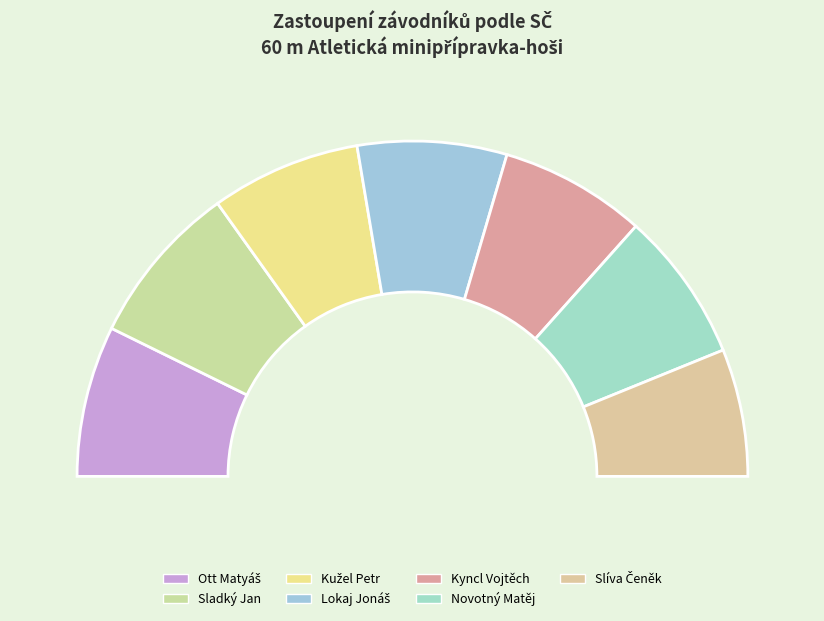

How many segments does this pie chart have?

7